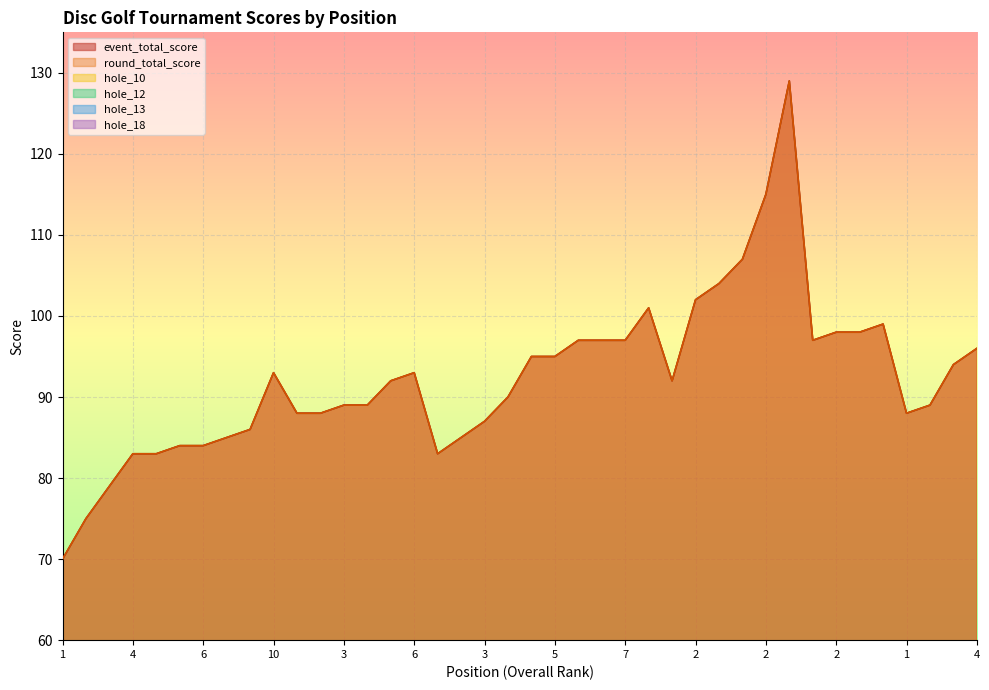

How many series are shown in this chart?

6